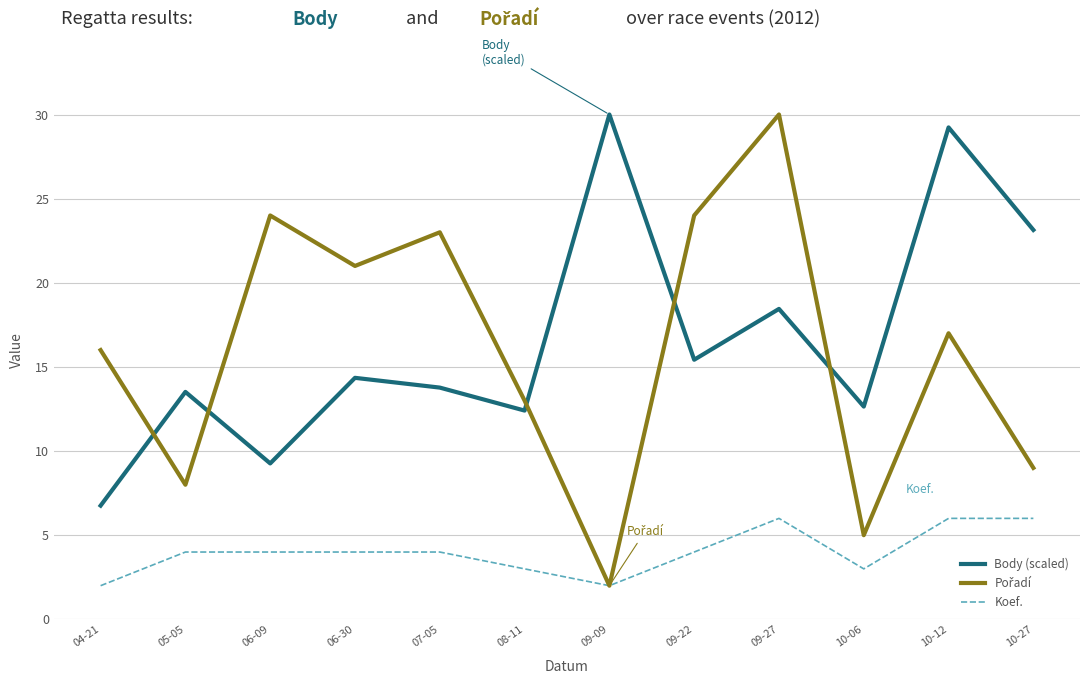

Which category has the highest value in the Body (scaled) series?

09-09